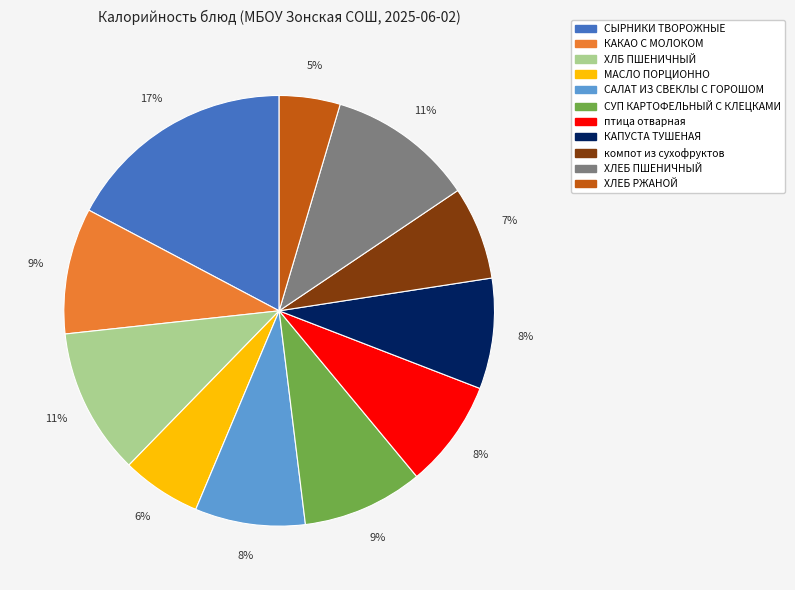

To the nearest percent, what percentage of the pie is КАКАО С МОЛОКОМ?

9%